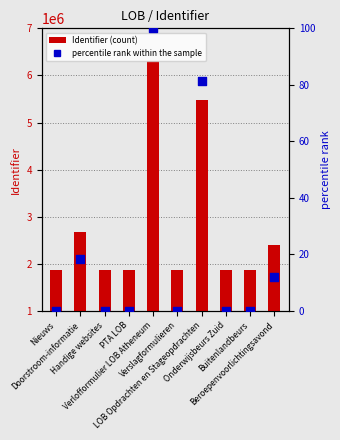

At which category is the sum across all series the highest?

Verlofformulier LOB Atheneum